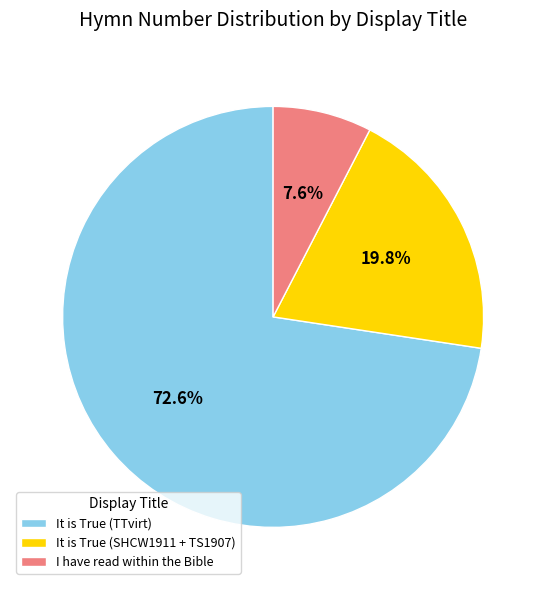

Which has a higher value, I have read within the Bible or It is True (SHCW1911 + TS1907)?

It is True (SHCW1911 + TS1907)